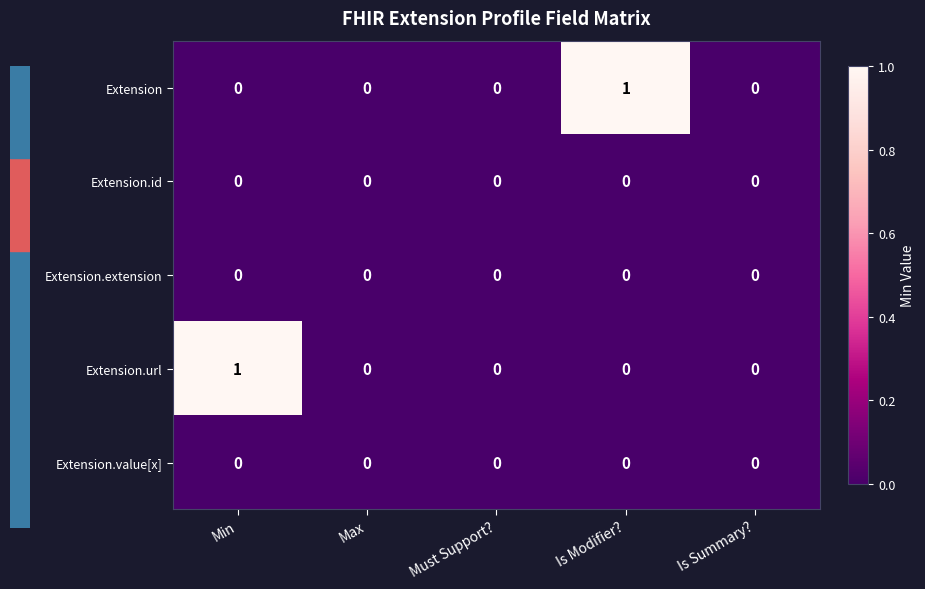

Reading left to right, list all the values displayed in this chart.

Extension: Min=0	Max=0	Must Support?=0	Is Modifier?=1	Is Summary?=0
Extension.id: Min=0	Max=0	Must Support?=0	Is Modifier?=0	Is Summary?=0
Extension.extension: Min=0	Max=0	Must Support?=0	Is Modifier?=0	Is Summary?=0
Extension.url: Min=1	Max=0	Must Support?=0	Is Modifier?=0	Is Summary?=0
Extension.value[x]: Min=0	Max=0	Must Support?=0	Is Modifier?=0	Is Summary?=0